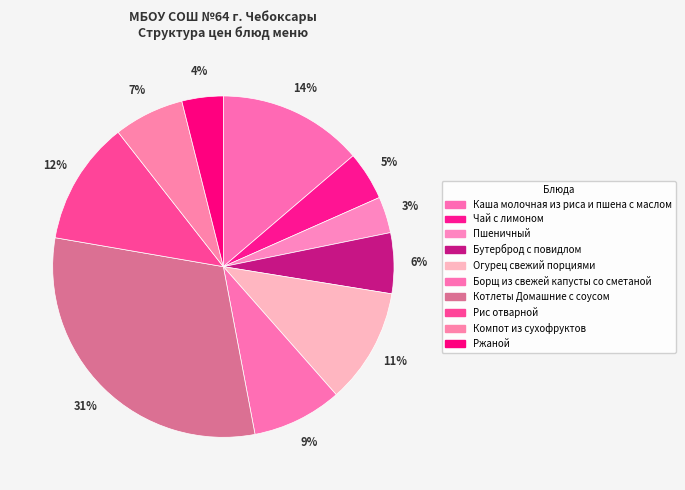

Which slice is the smallest?

Пшеничный